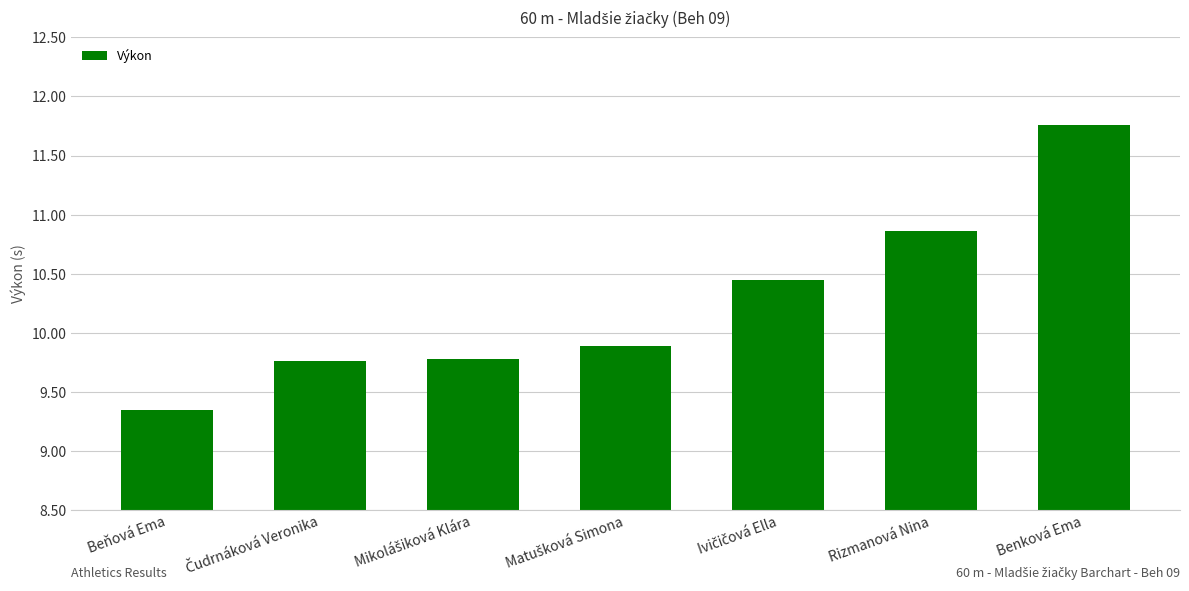

Count the number of categories in the chart.

7